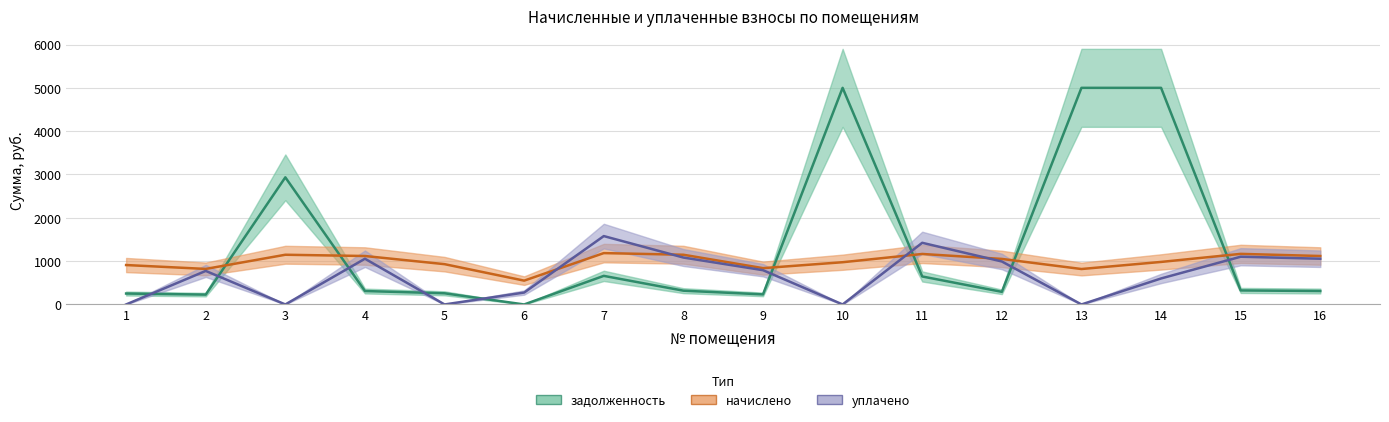

At which label does начислено first exceed 1051?

3